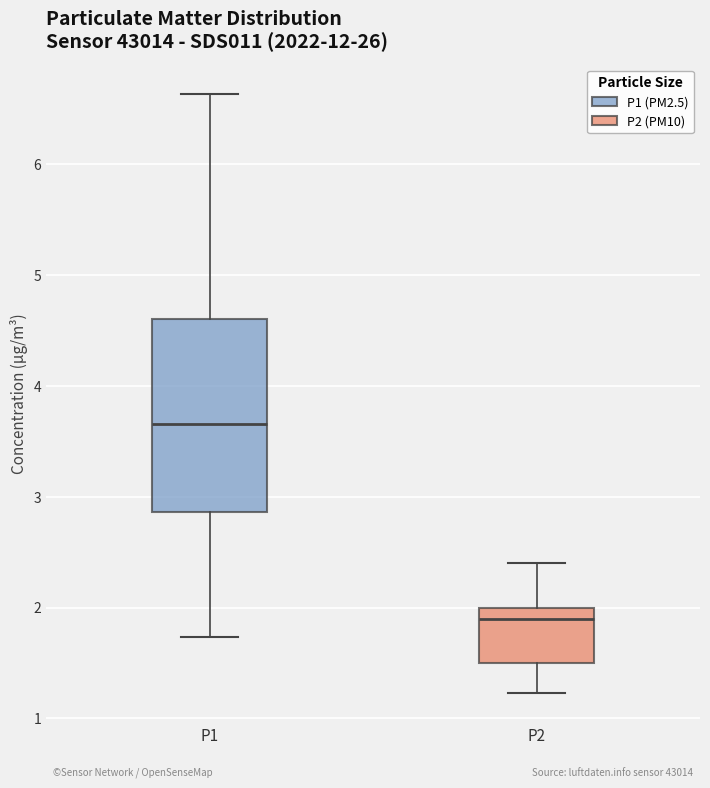

Reading left to right, read every box against the y-axis: the position of its median line, the range the box covers, and the ends of its whiskers. The values are not printed on the chart, so give them approximately, as read against the axis.

P1: median 3.7, box 2.9 to 4.6, whiskers 1.7 to 6.6
P2: median 1.9, box 1.5 to 2.0, whiskers 1.2 to 2.4